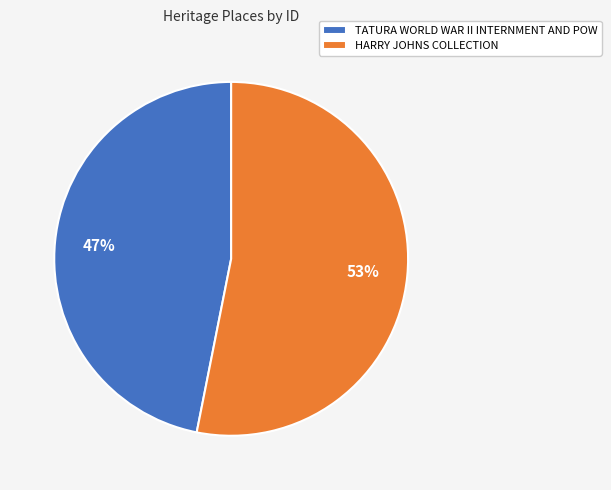

How many segments does this pie chart have?

2